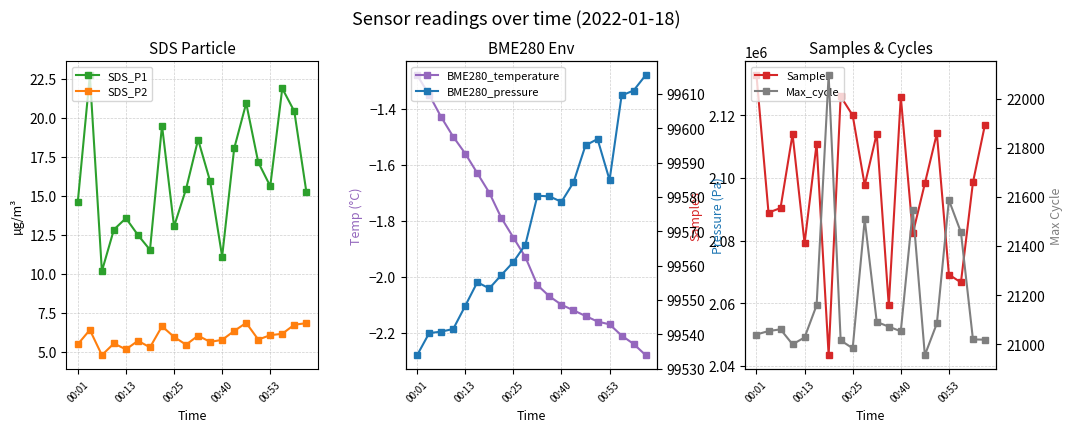

In SDS_P1, how many points are lower than both neighbors (excluding endpoints)?

5